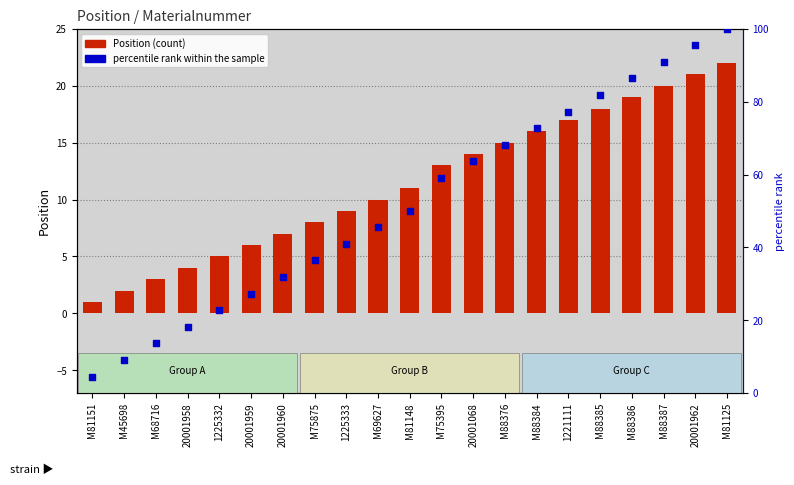

Which series has the largest total across all categories?

percentile rank within the sample